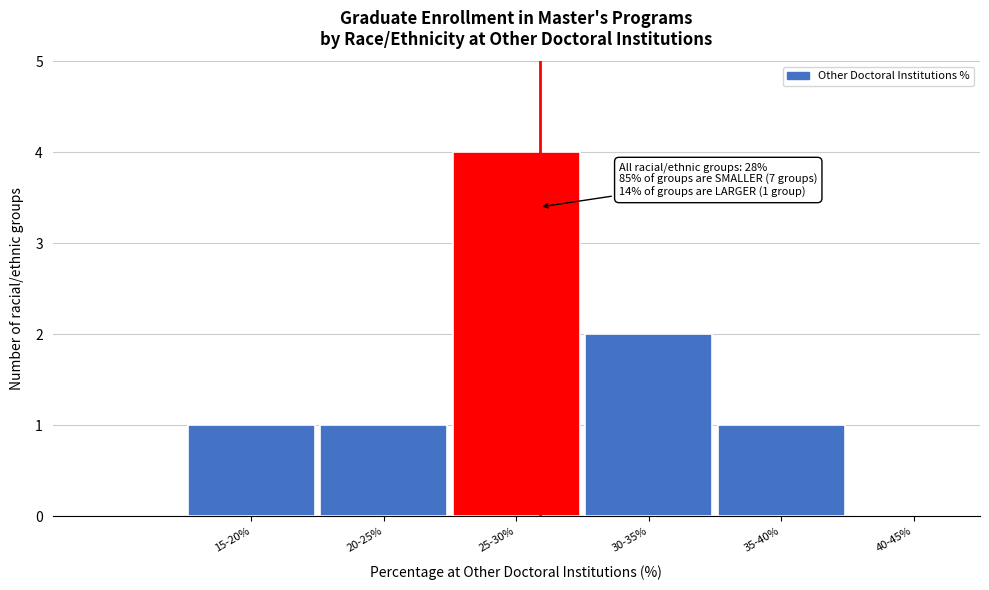

Reading right to left, transcribe all the data shown in this chart.

40-45%=0	35-40%=1	30-35%=2	25-30%=4	20-25%=1	15-20%=1